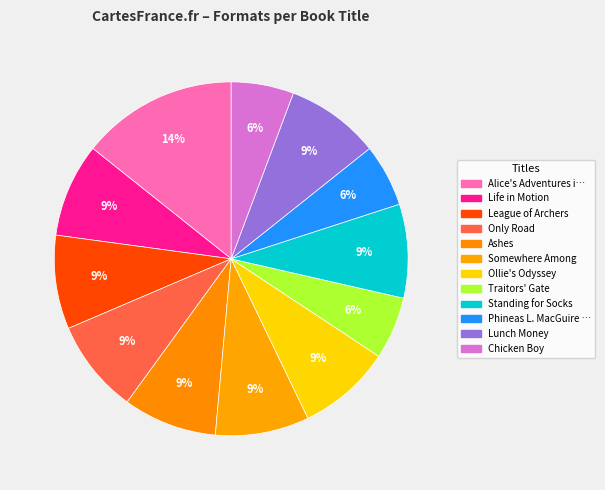

Count the number of slices in the pie.

12